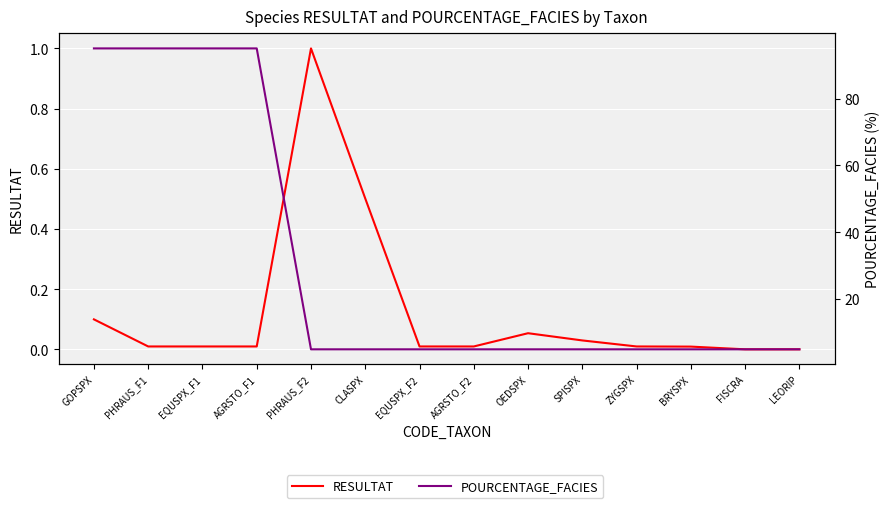

Does the chart display data point markers on the line(s)?

No